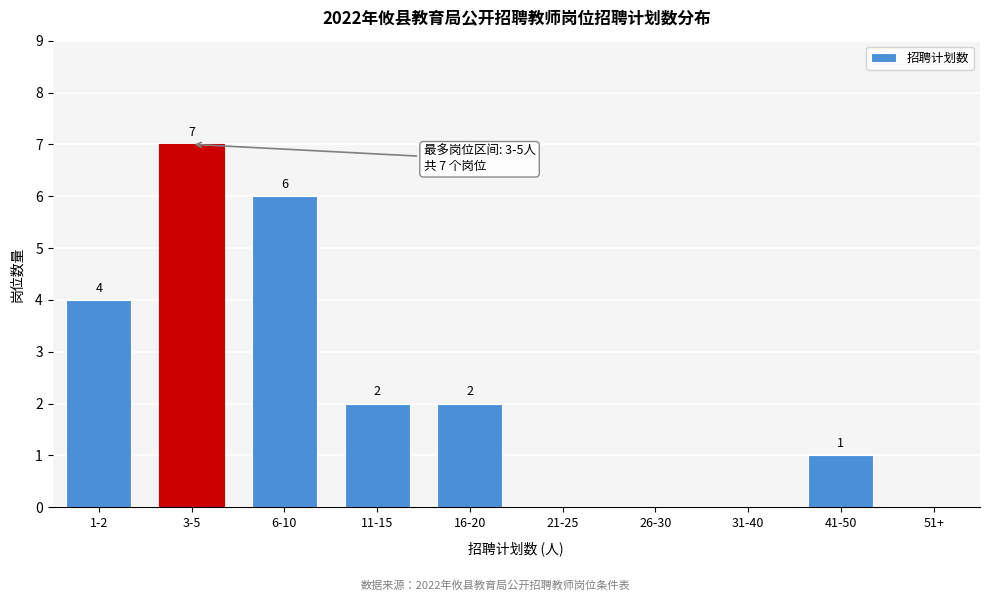

Reading left to right, extract all data points from this chart.

1-2=4	3-5=7	6-10=6	11-15=2	16-20=2	21-25=0	26-30=0	31-40=0	41-50=1	51+=0